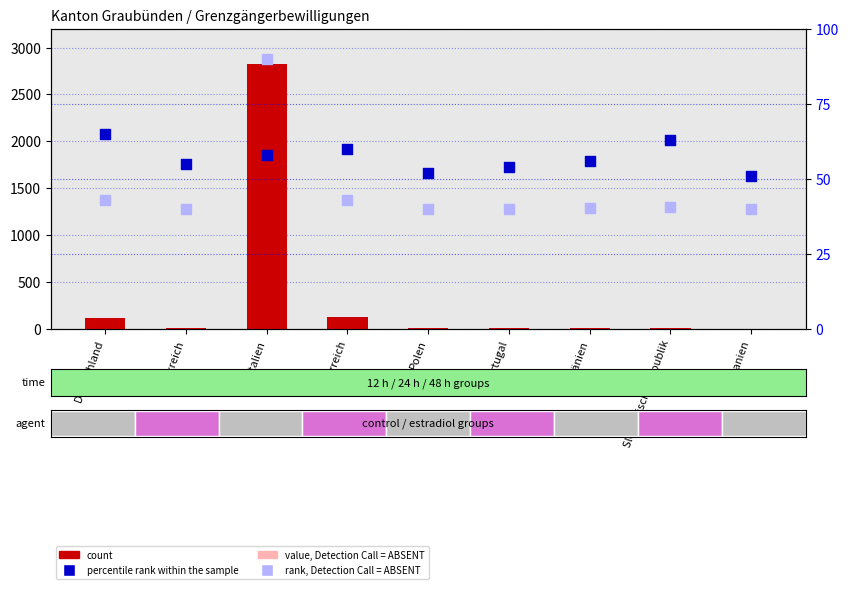

Which series has the largest Y range (max minus min)?

count